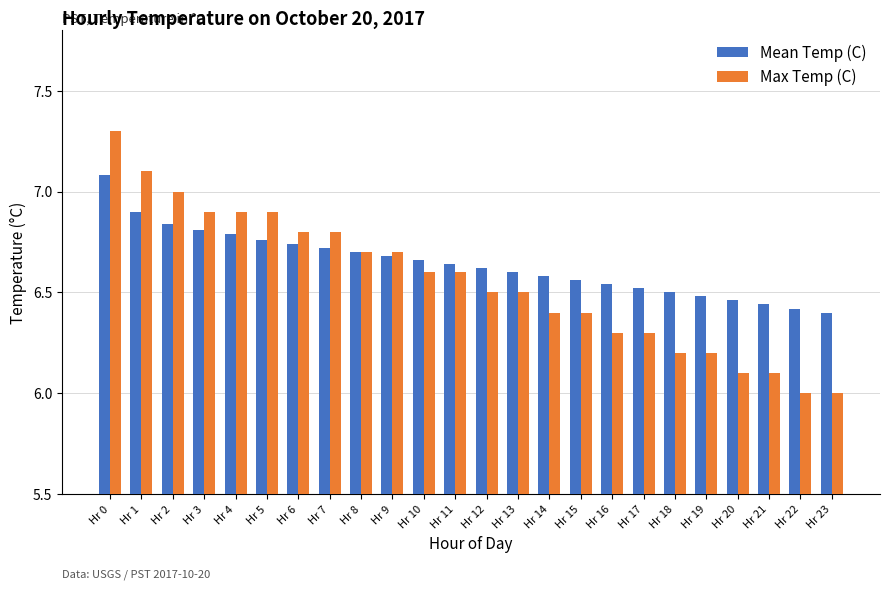

At Hr 17, list the series in order from smallest to largest.

Max Temp (C), Mean Temp (C)